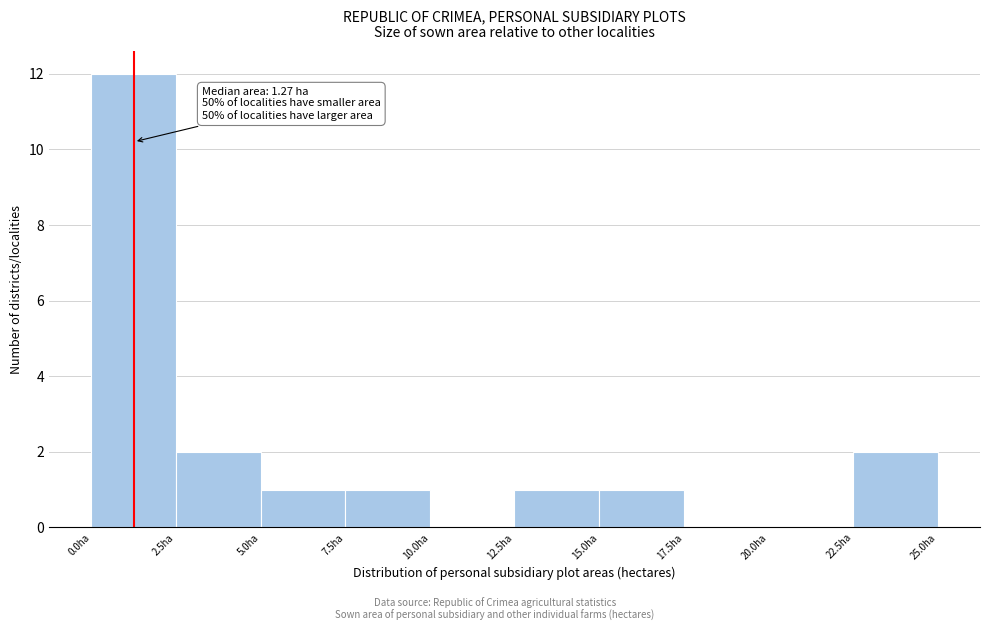

Which range on the x-axis has the tallest bar?

0.0 to 2.5